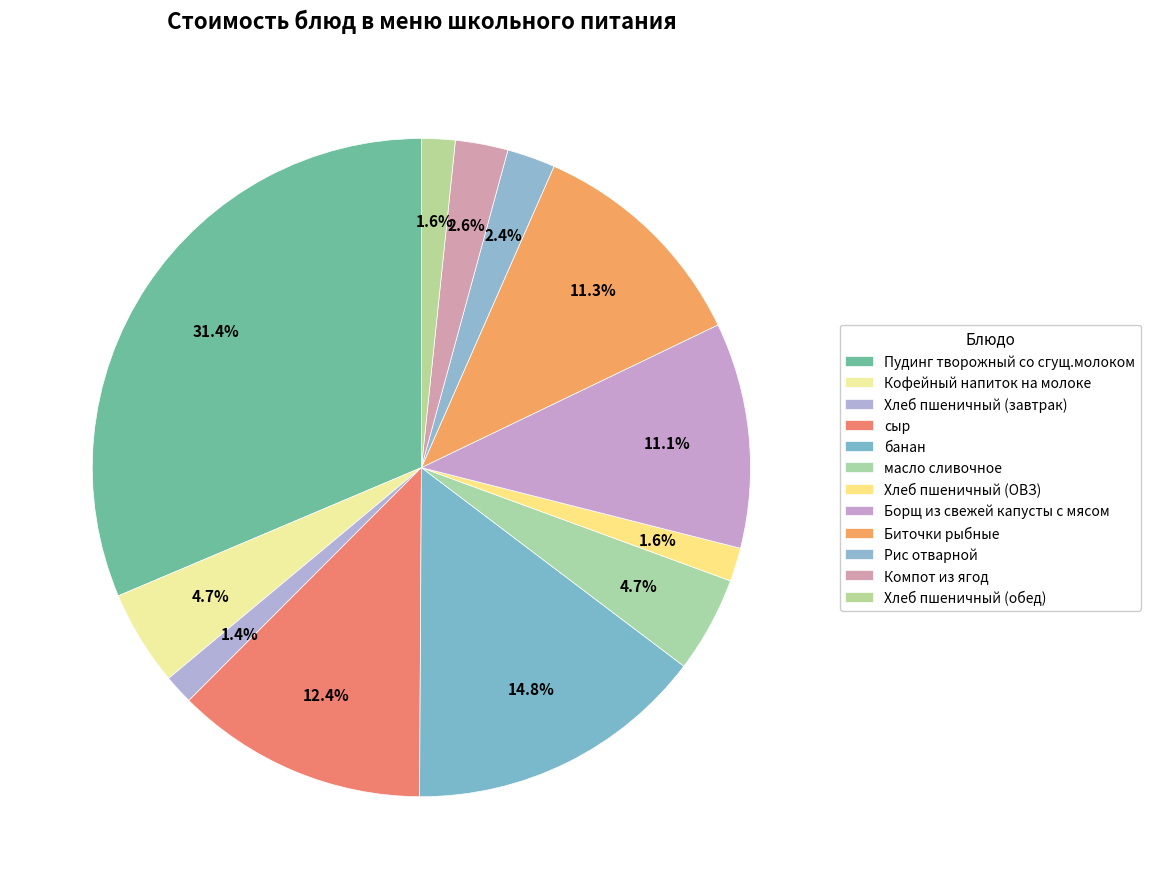

Is there any slice that represents more than half of the pie?

No